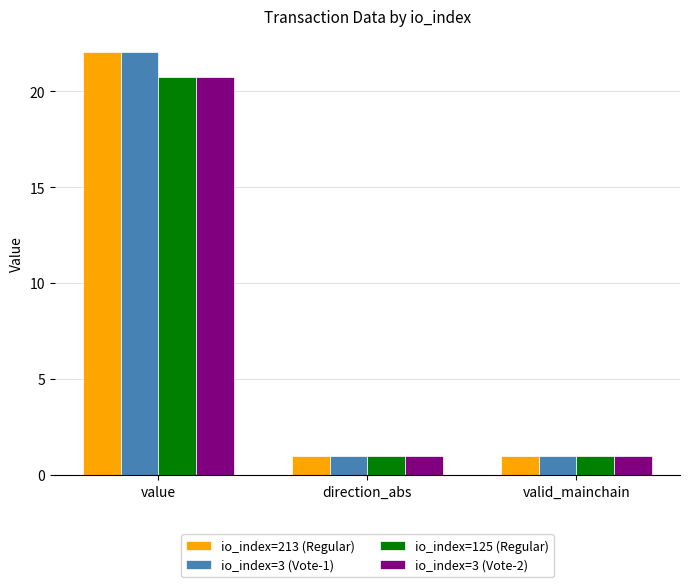

How many bars are there in total?

12